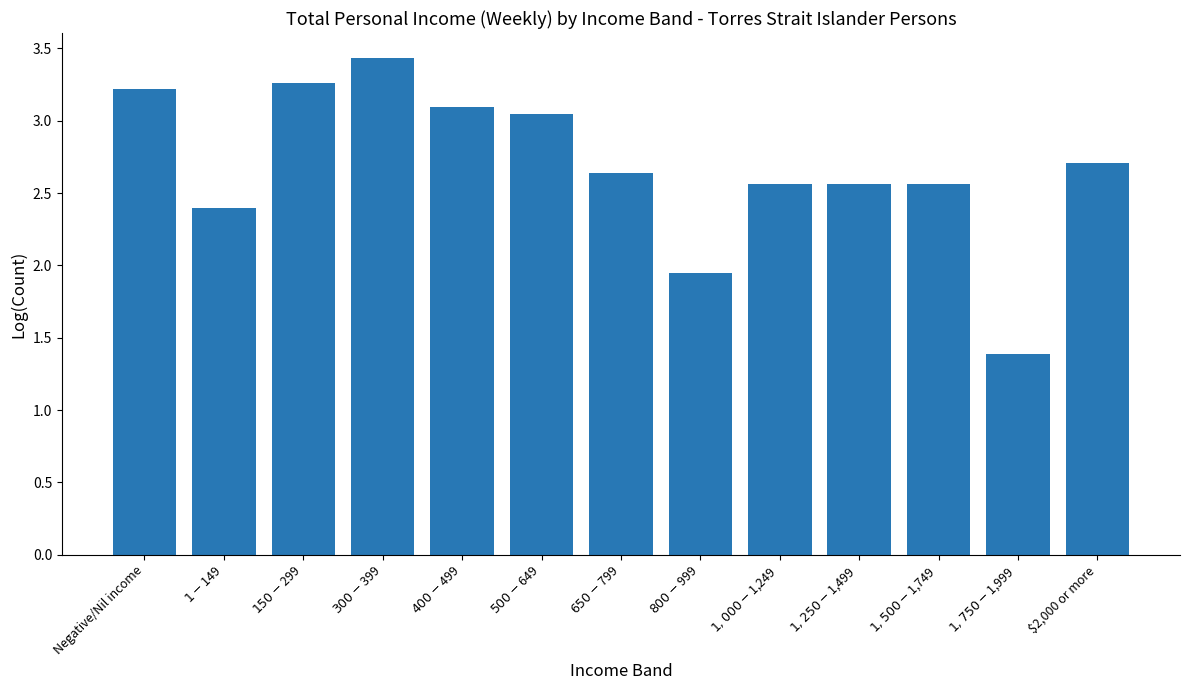

What is the difference between the maximum and minimum values?

2.0